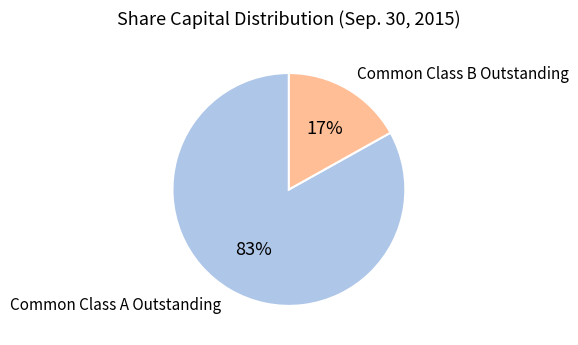

Is there a majority slice in this chart?

Yes